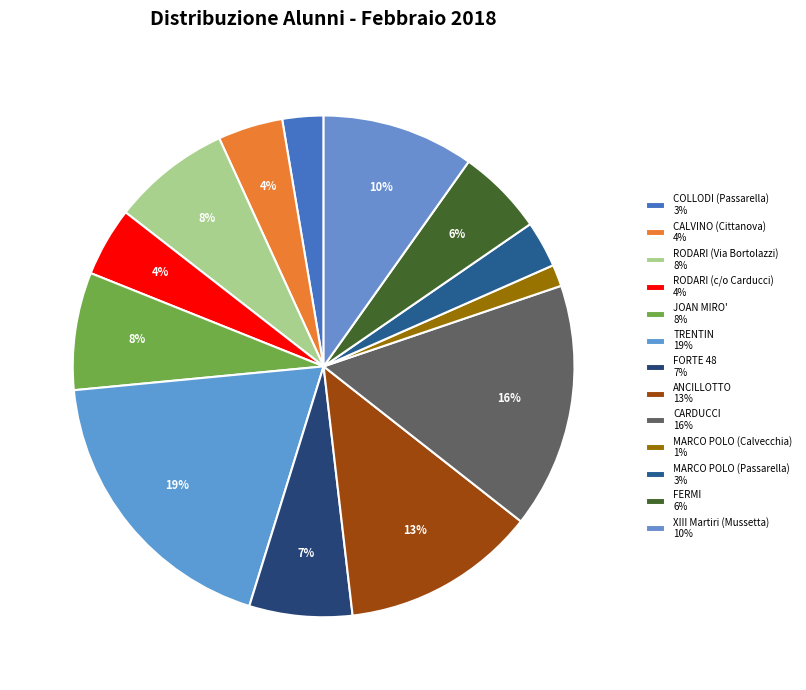

The MARCO POLO (Passarella) slice represents 11% of the pie. True or false?

False